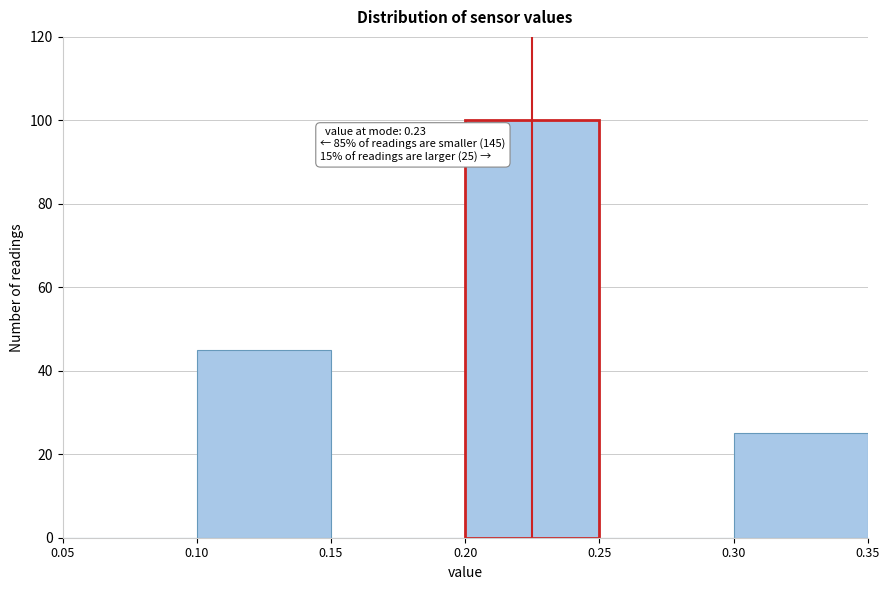

Which range on the x-axis has the tallest bar?

0.20 to 0.25